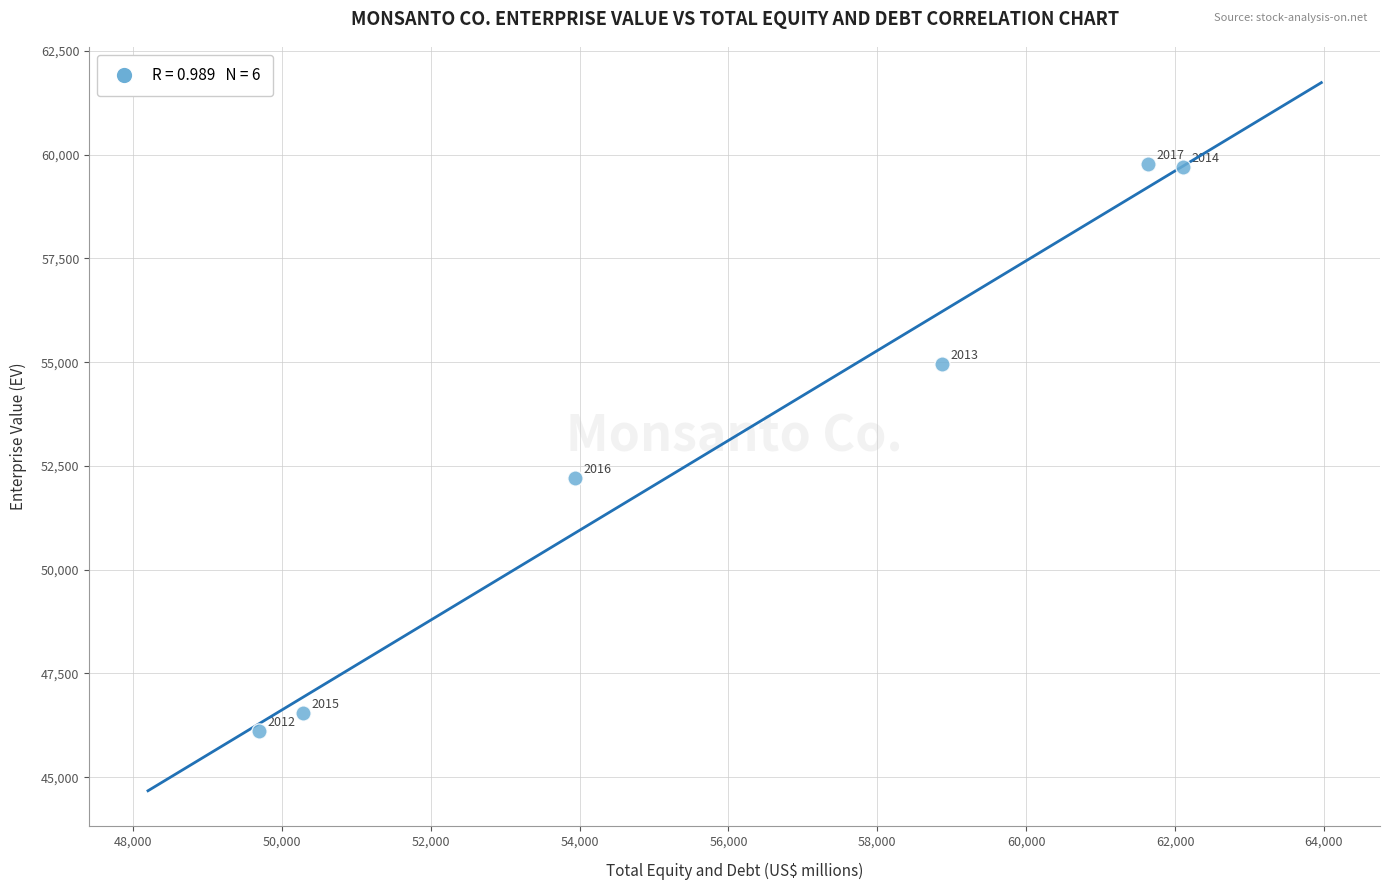

What is the average X value?

56088